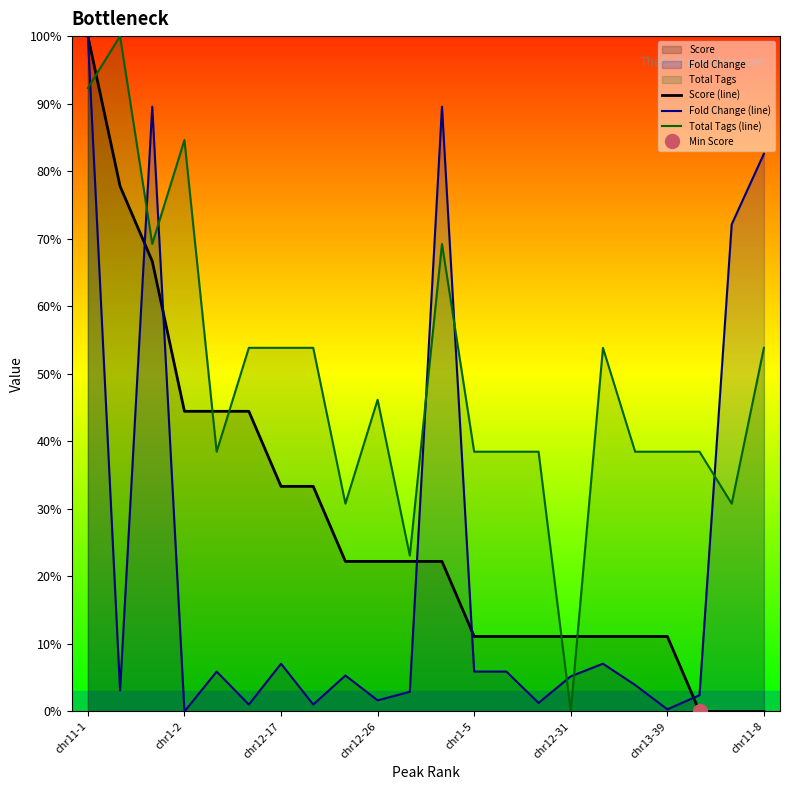

Read the Score (line) value at chr1-2.

44.4